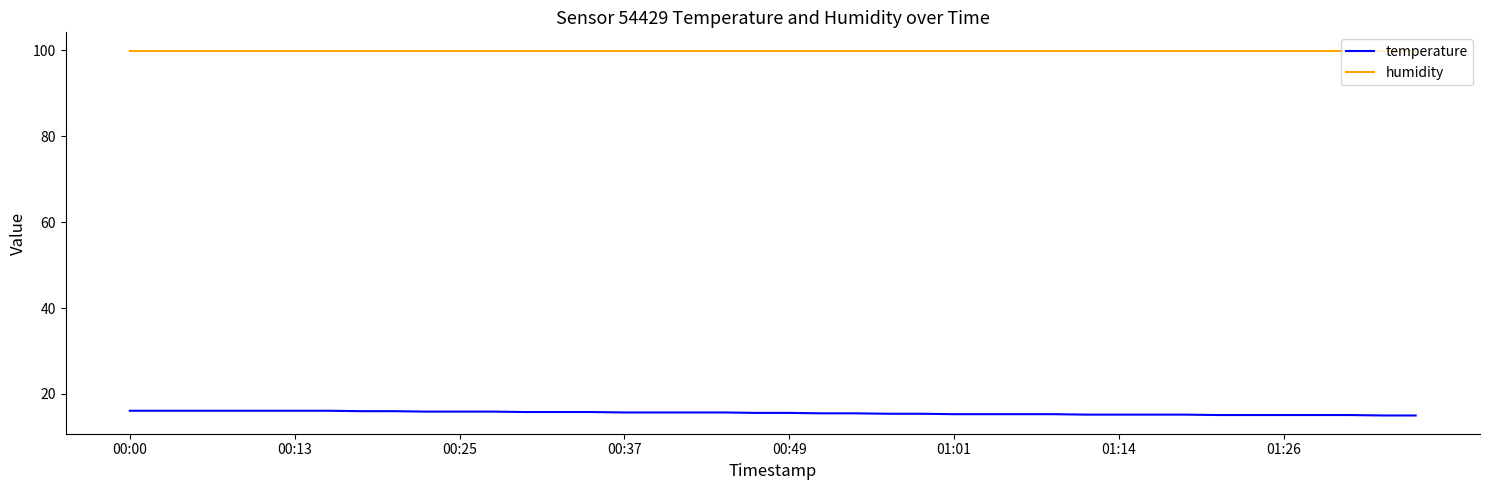

What is the minimum value for temperature?

15.0